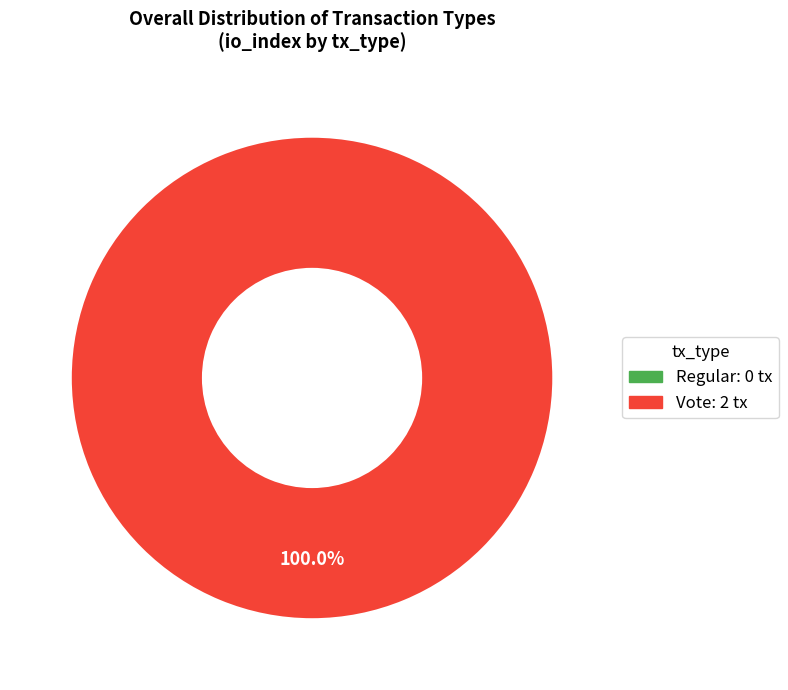

Does Vote represent more than half of the total?

Yes